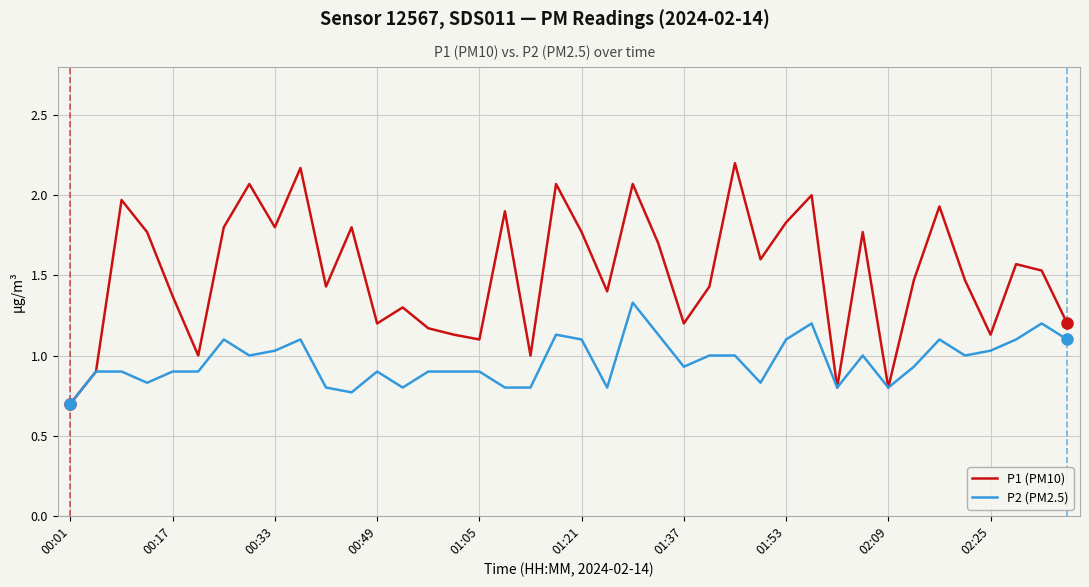

Which series has the widest spread of values?

P1 (PM10)